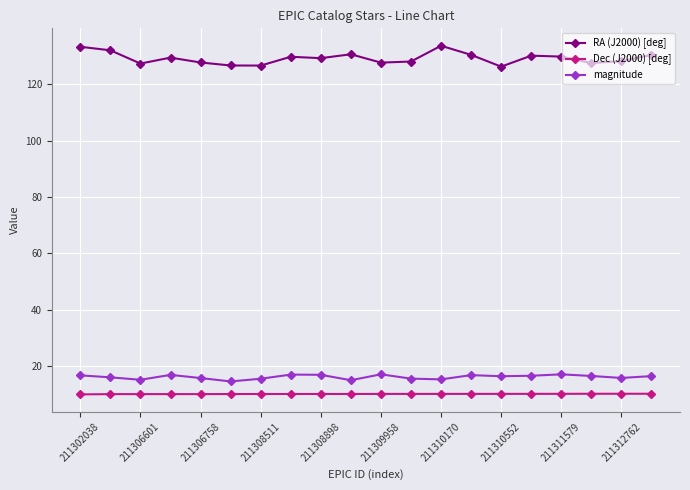

What are all the series names shown in the legend?

RA (J2000) [deg], Dec (J2000) [deg], magnitude